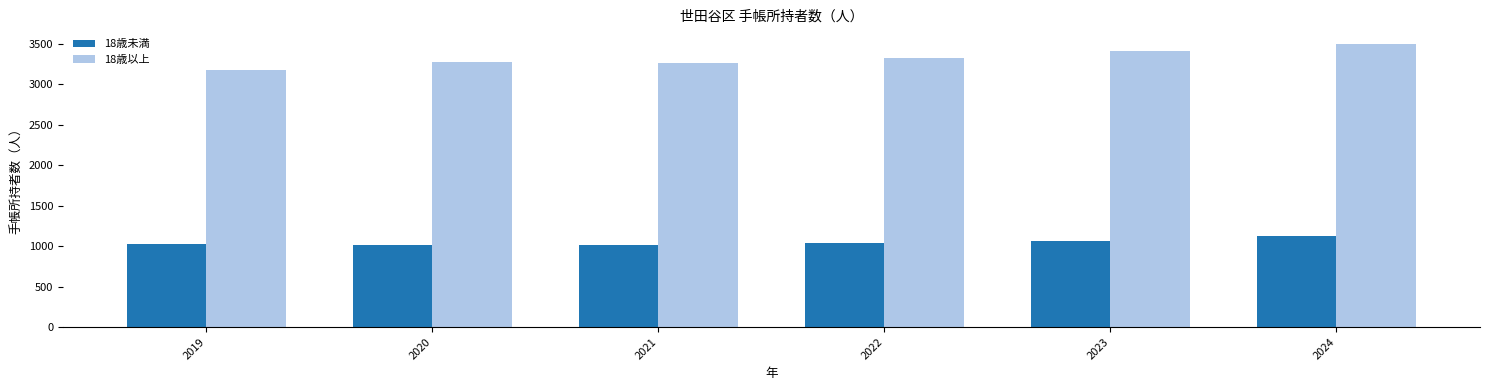

Between 2021 and 2023, which series saw the biggest shift?

18歳以上